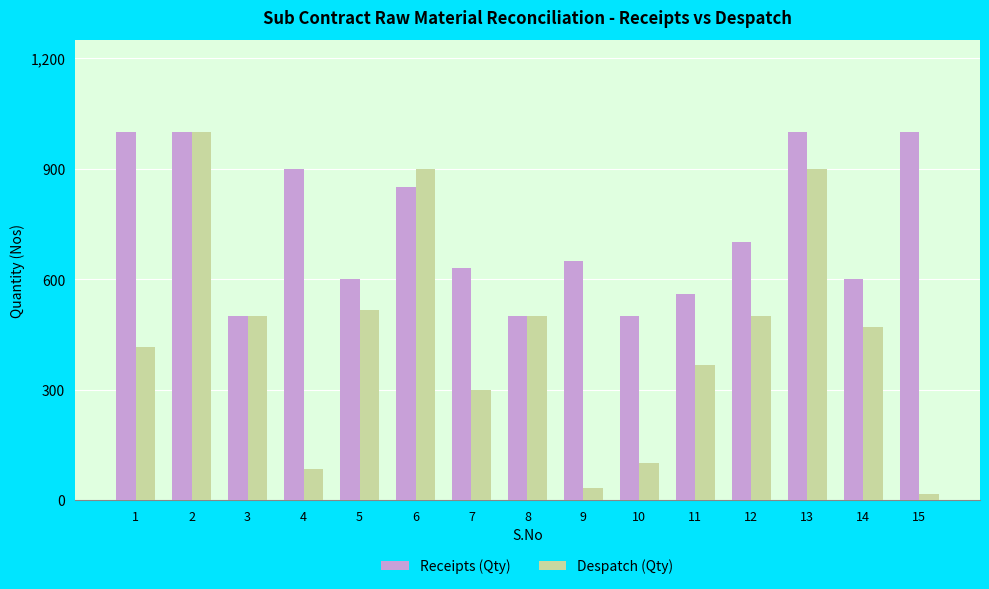

Is it true that Receipts (Qty) equals 306 at 7?

False